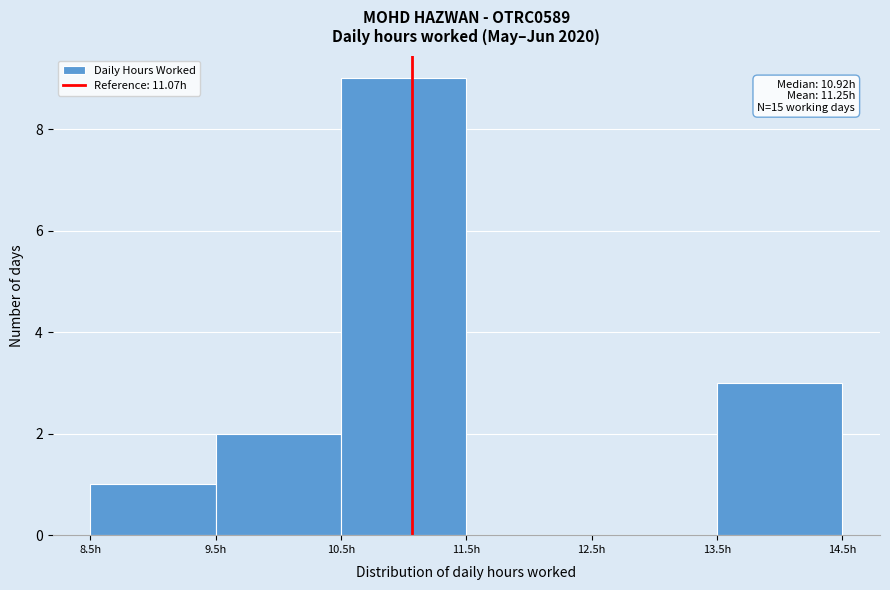

Over which range of the x-axis is the bar tallest?

10.5 to 11.5